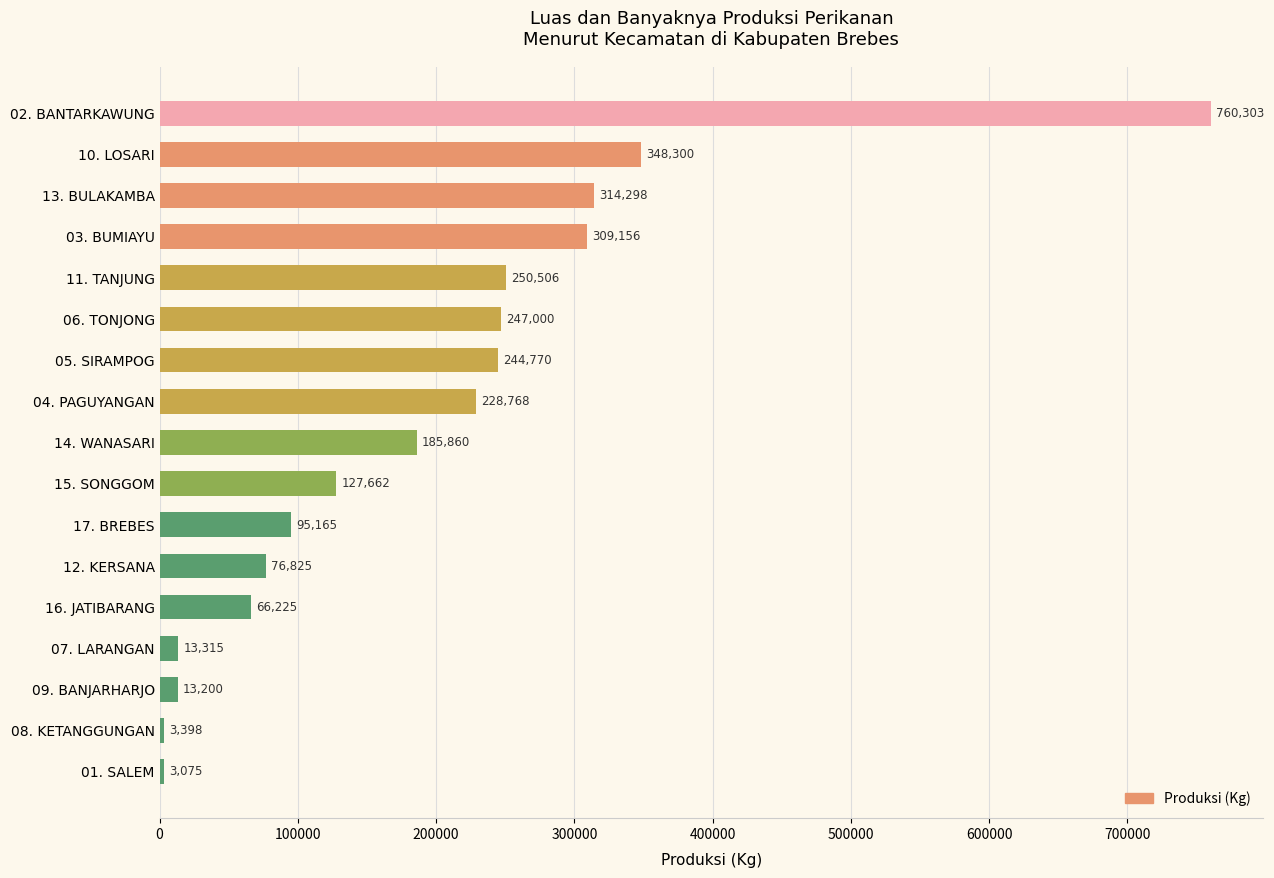

Reading top to bottom, extract all data points from this chart.

760303	348300	314298	309156	250506	247000	244770	228768	185860	127662	95165	76825	66225	13315	13200	3398	3075